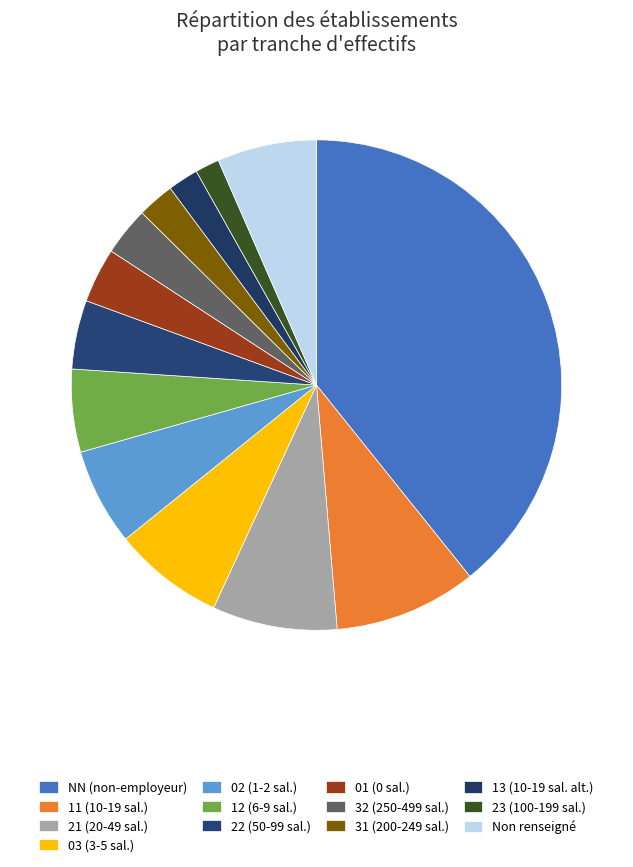

How many slices are in this pie chart?

13